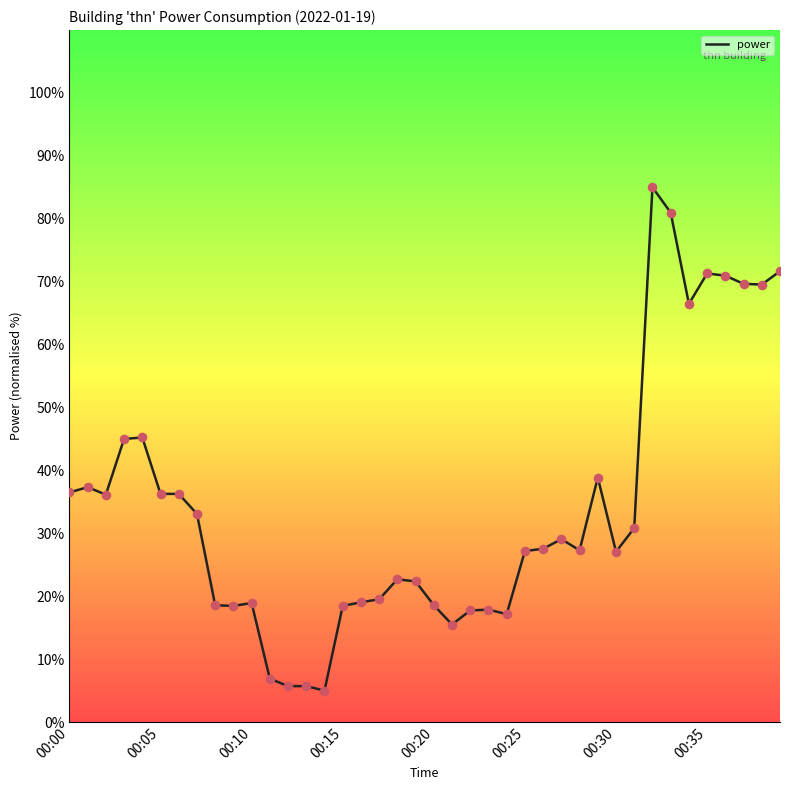

What is the minimum value shown in the chart?

5.0